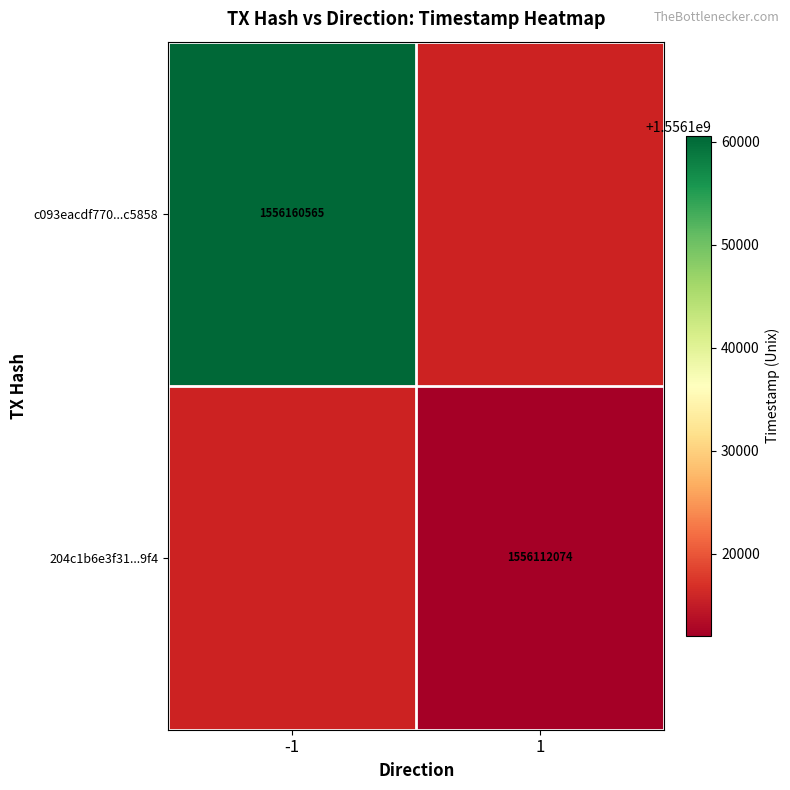

The 204c1b6e3f31...9f4 series shows 336146109 at 1. True or false?

False